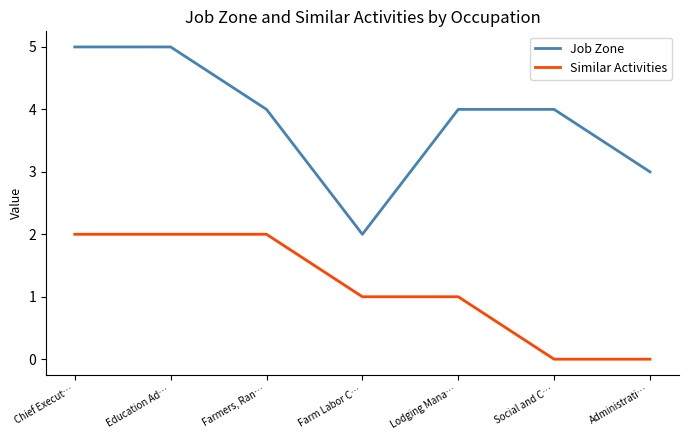

Reading right to left, list all the values displayed in this chart.

Job Zone: Administrati…=3	Social and C…=4	Lodging Mana…=4	Farm Labor C…=2	Farmers, Ran…=4	Education Ad…=5	Chief Execut…=5
Similar Activities: Administrati…=0	Social and C…=0	Lodging Mana…=1	Farm Labor C…=1	Farmers, Ran…=2	Education Ad…=2	Chief Execut…=2